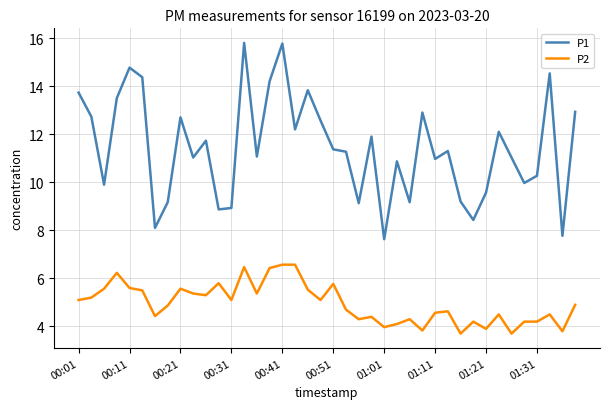

What is the difference between the maximum and minimum values in the P2 series?

2.9